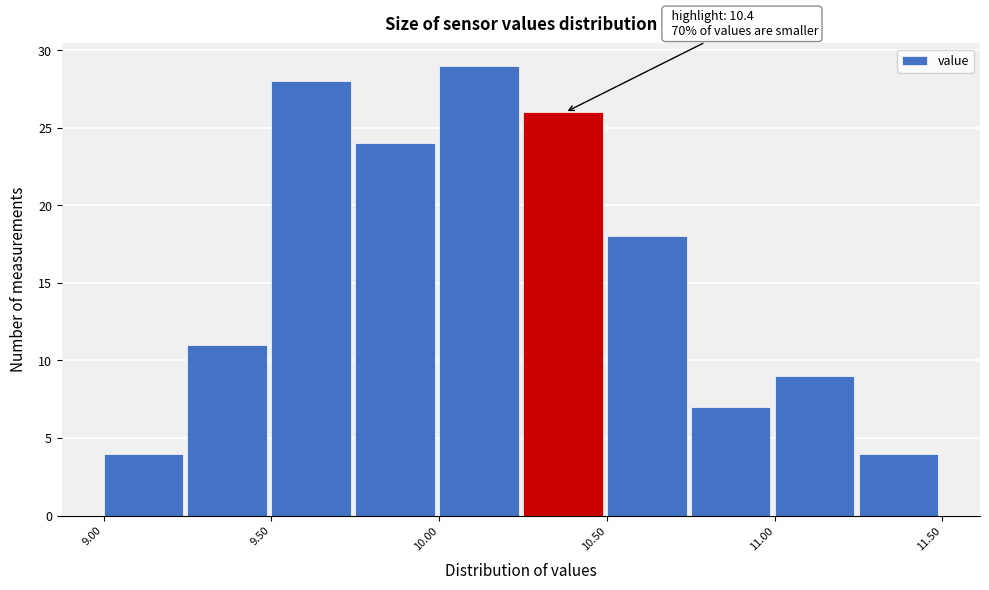

Which range on the x-axis has the tallest bar?

10.00 to 10.25